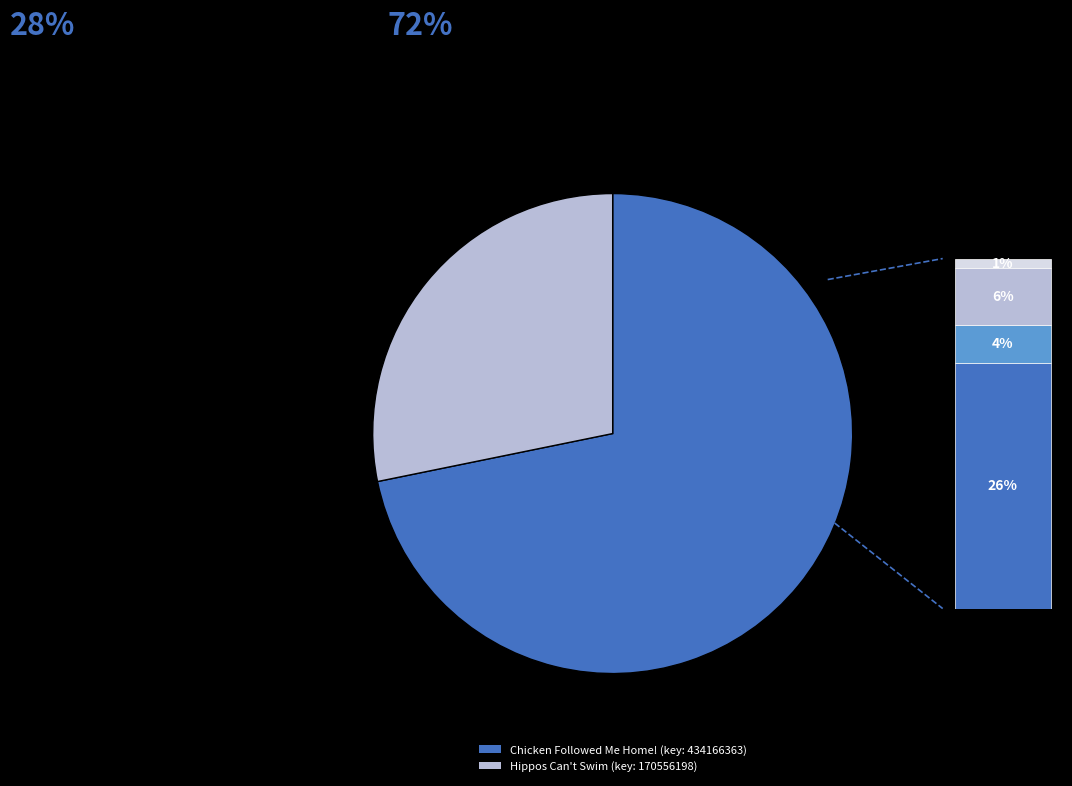

What is the smallest slice in the pie chart?

Hippos Can't Swim